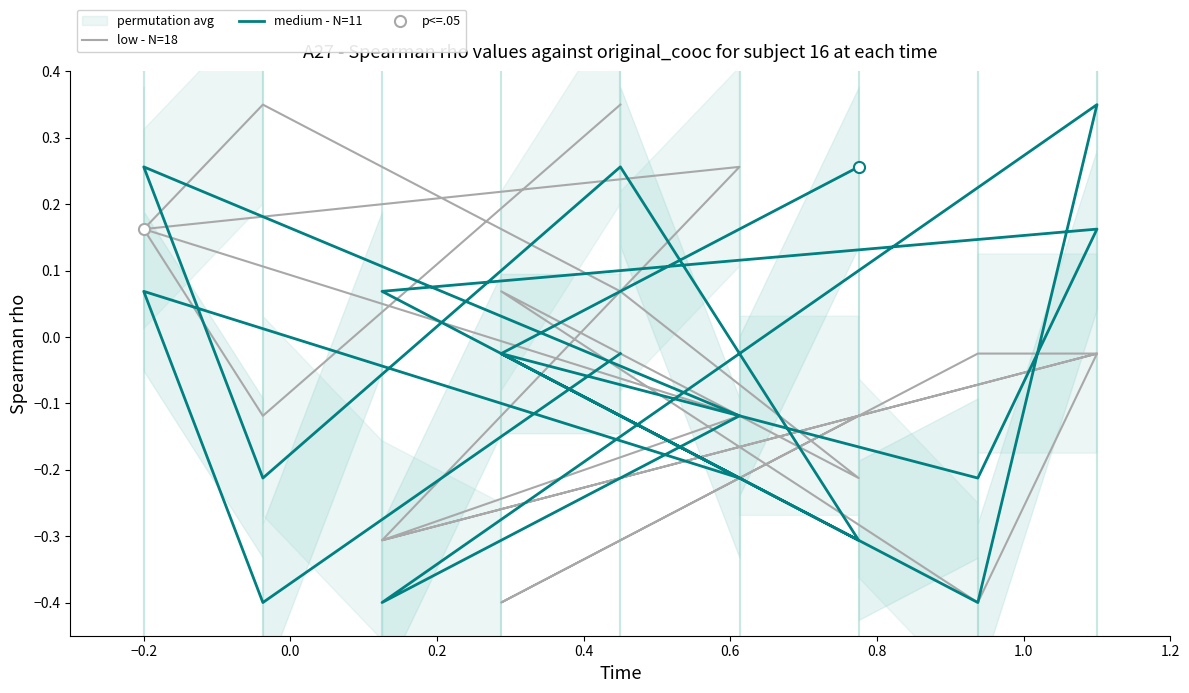

True or false: low - N=18 and medium - N=11 intersect in this chart.

True